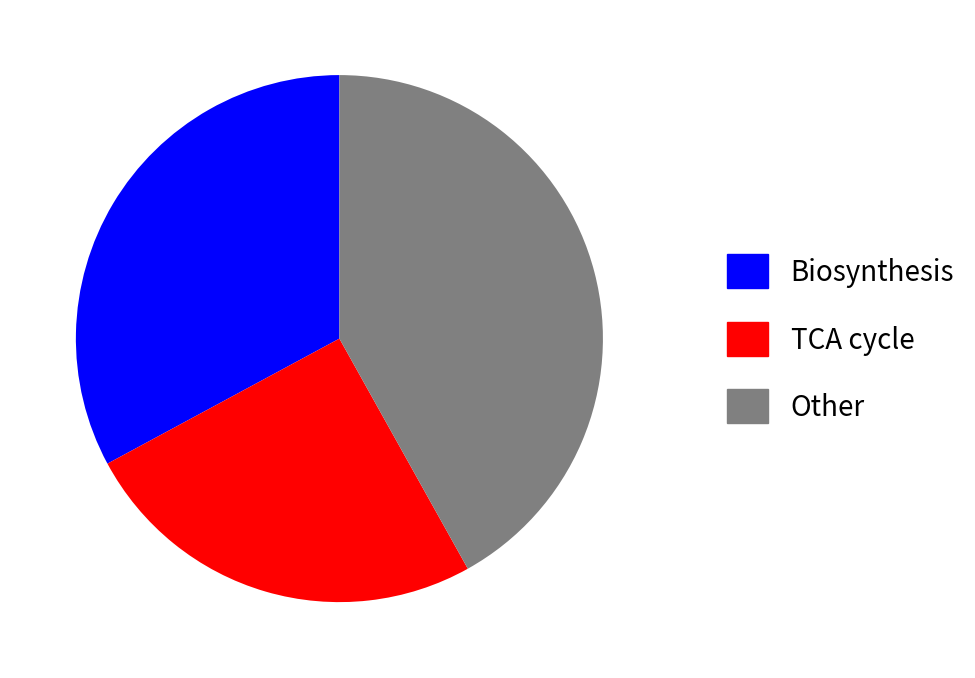

Which slice is the largest?

Other